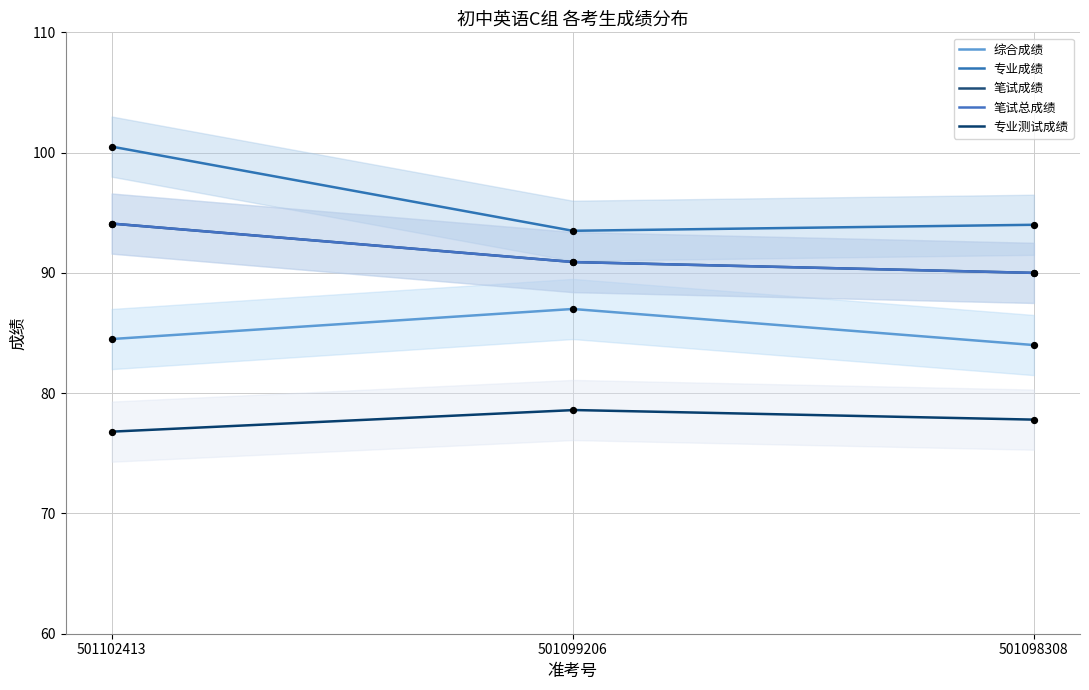

Is the value of 综合成绩 at 501099206 greater than the value of 笔试总成绩 at 501102413?

No